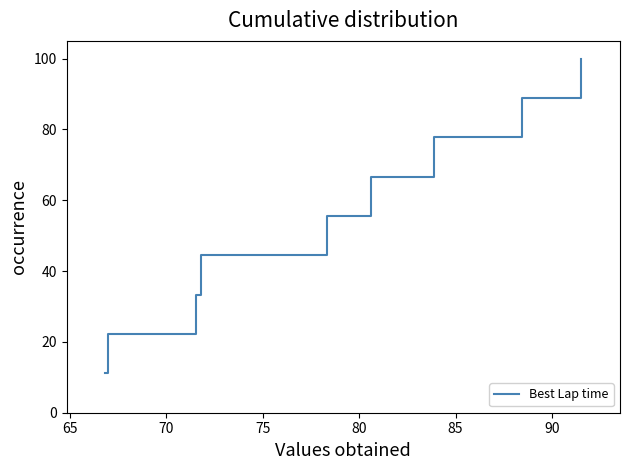

What is the maximum value shown in the chart?

100.0